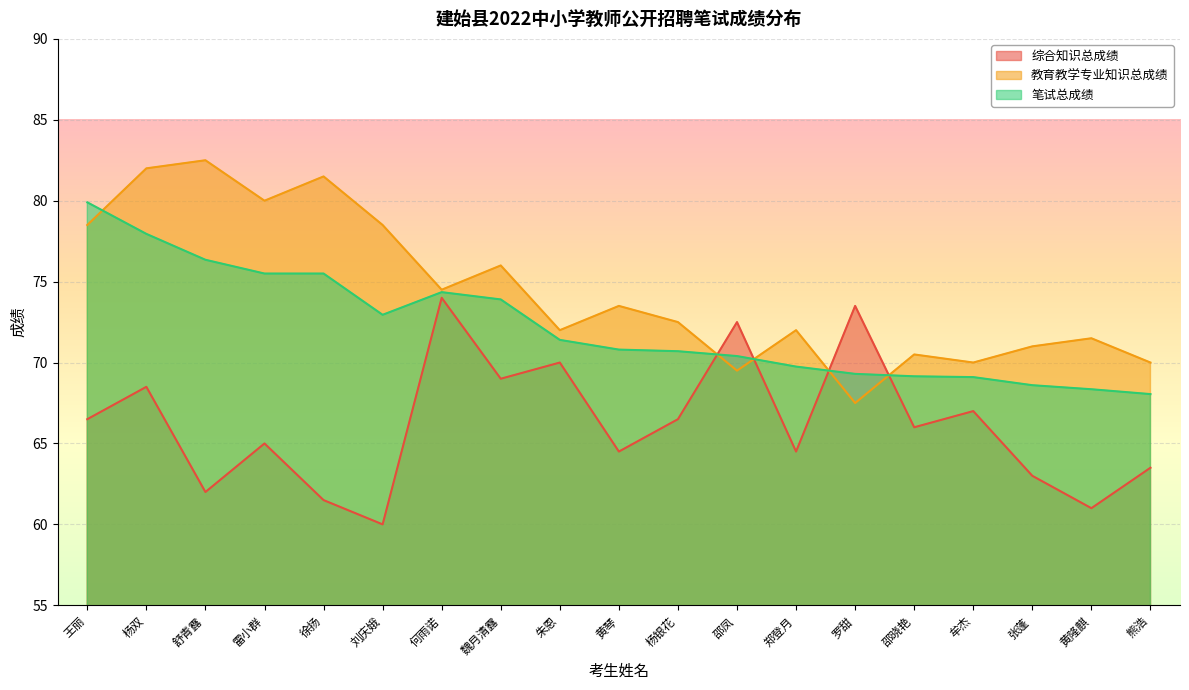

True or false: 教育教学专业知识总成绩 has a value of 72.0 at 郑登月.

True